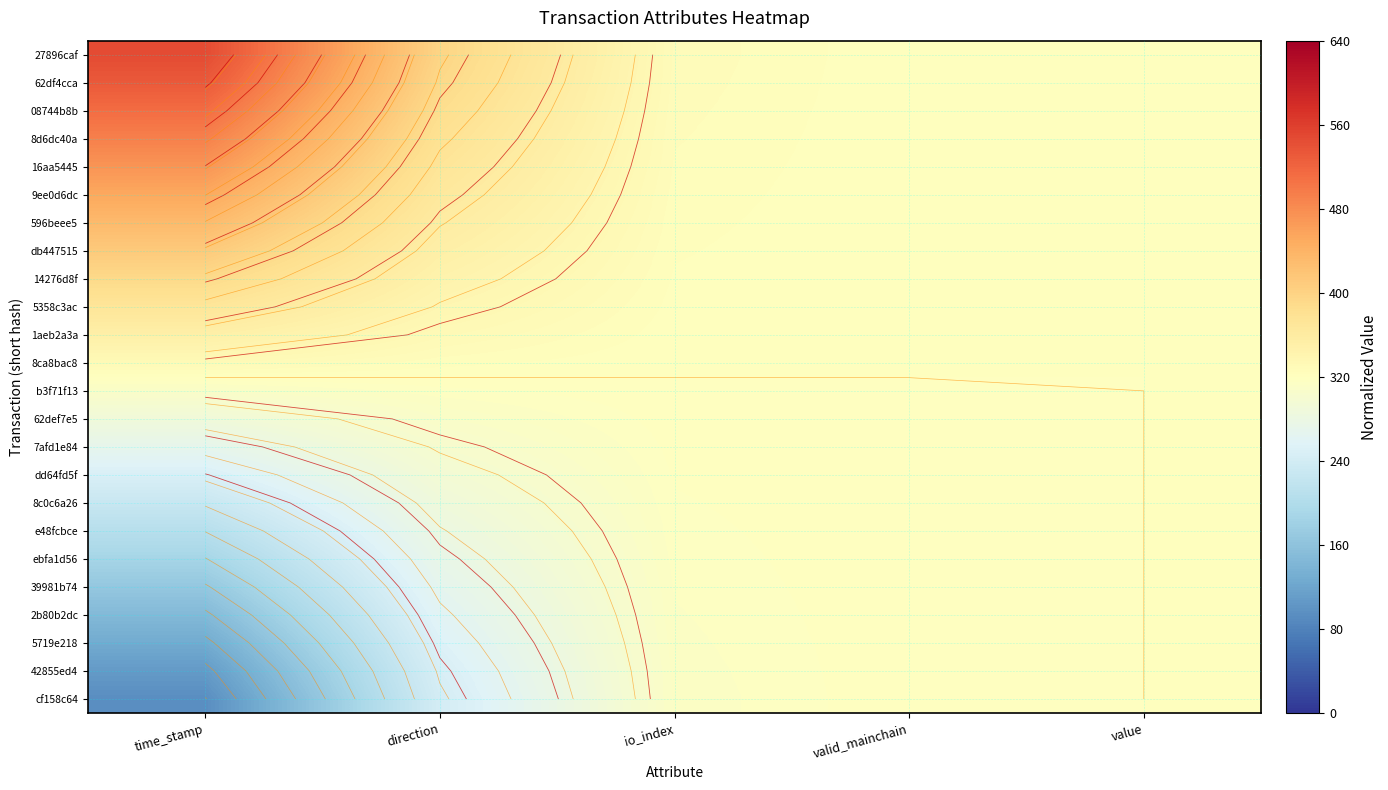

Is it true that 8ca8bac8 equals 323.7 at direction?

True